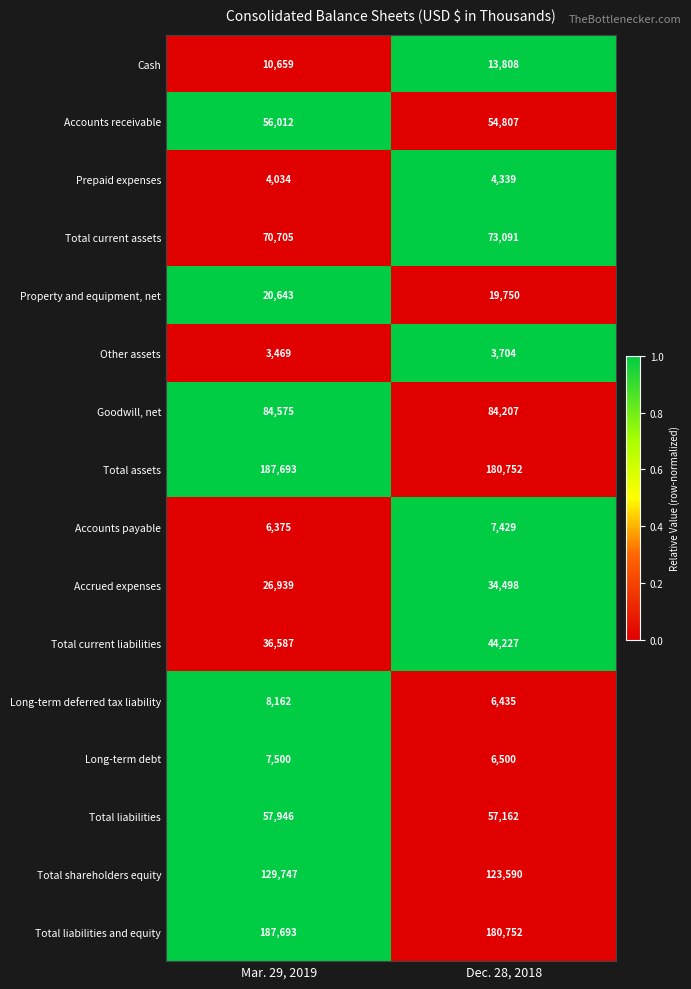

List the labels in order of Accounts receivable value, largest first.

Mar. 29, 2019, Dec. 28, 2018